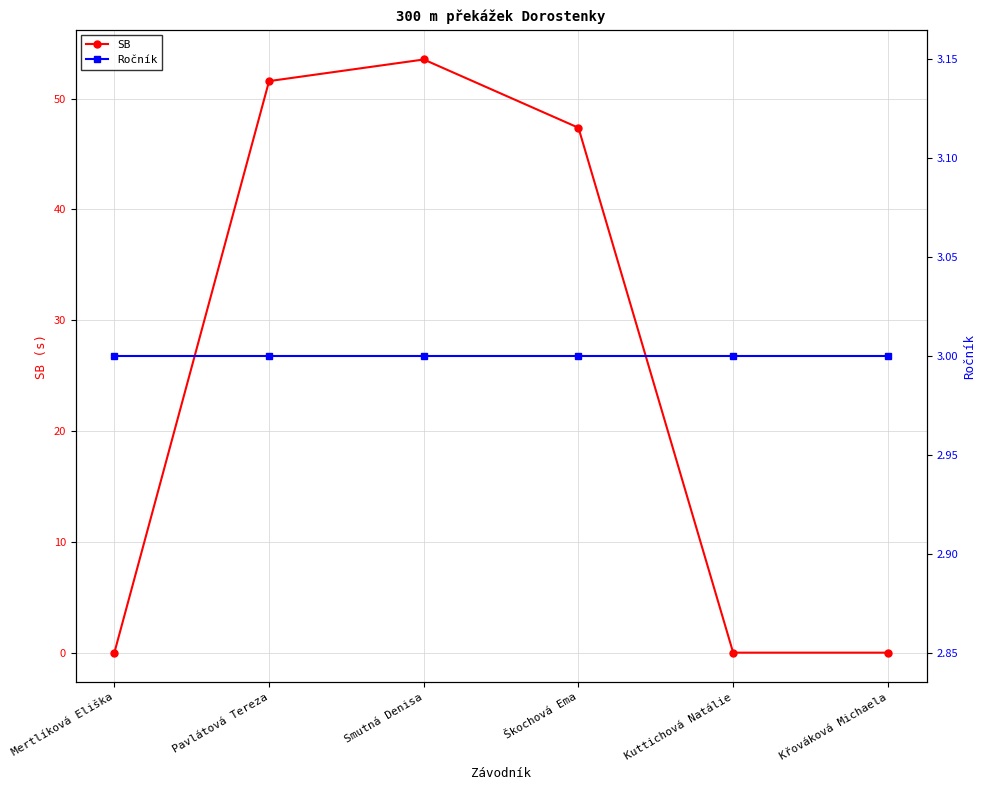

At which category is the sum across all series the highest?

Smutná Denisa